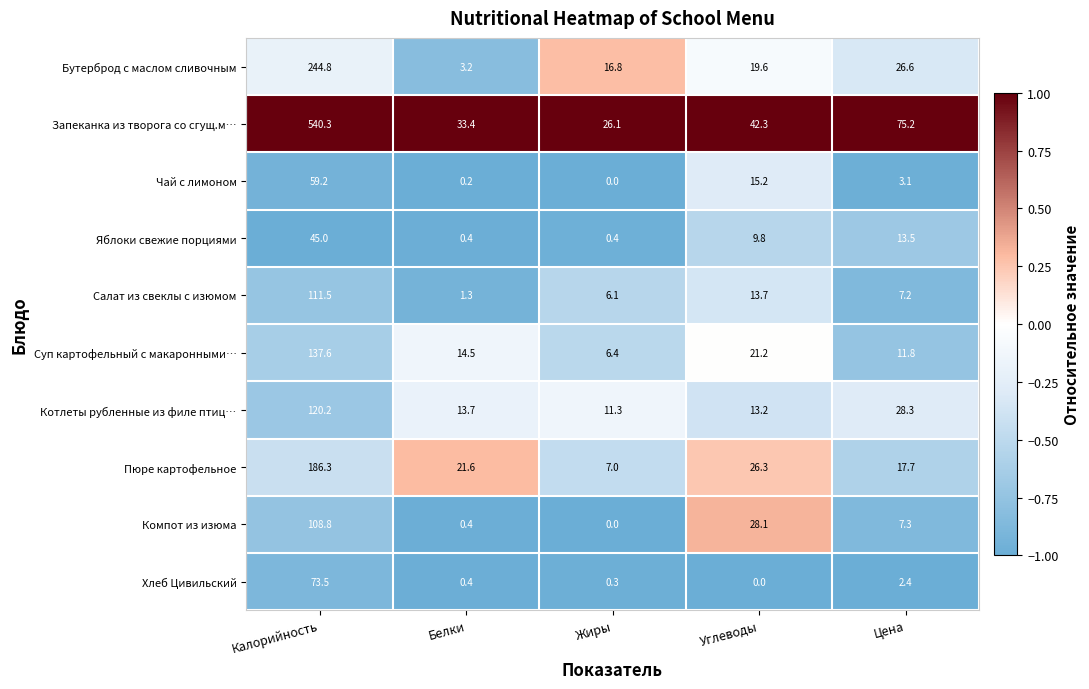

What is the average value of the Бутерброд с маслом сливочным series?

62.2